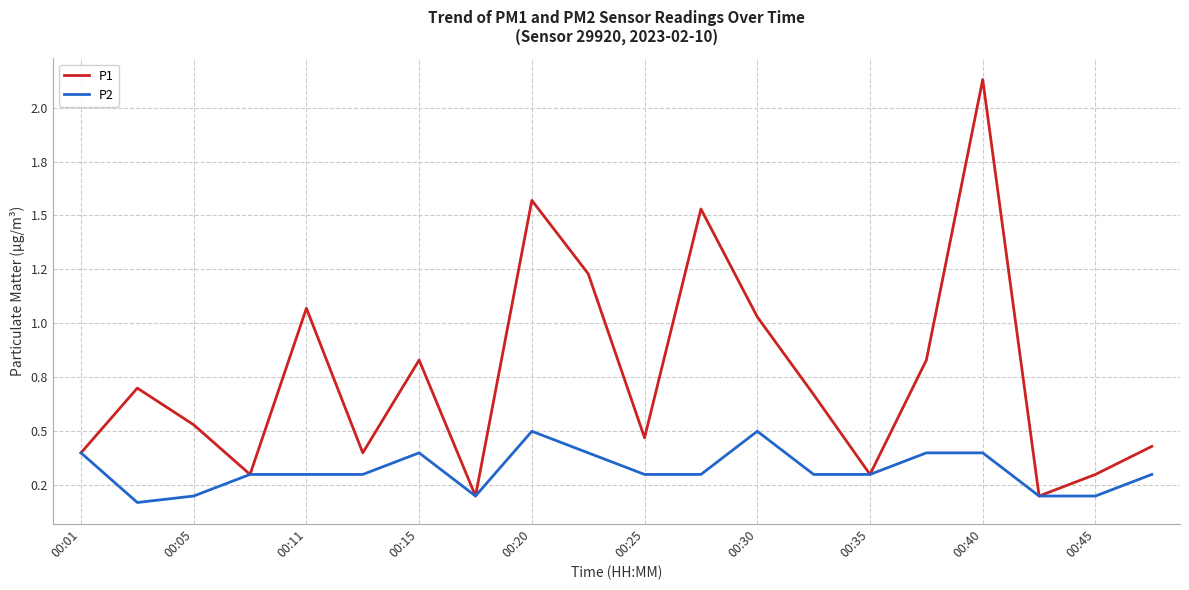

Does the chart display data point markers on the line(s)?

No